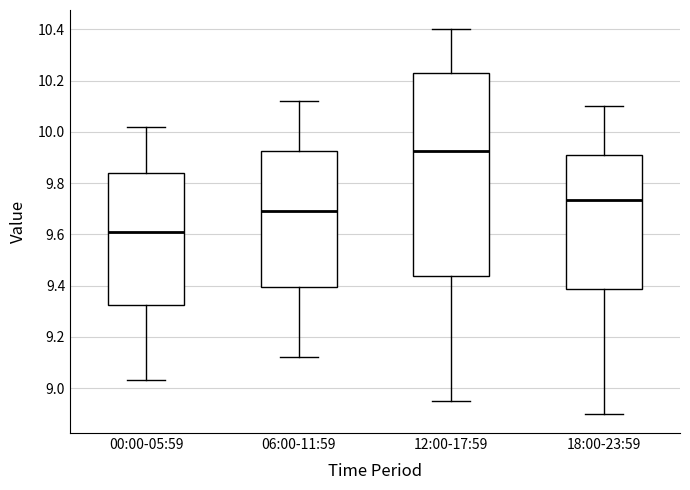

Reading left to right, transcribe this box plot: for each box, give where its median line is, the range the box spans, and where its two whiskers end, as read against the y-axis. The values are not printed on the chart, so give them approximately, as read against the axis.

00:00-05:59: median 9.62, box 9.32 to 9.84, whiskers 9.04 to 10.02
06:00-11:59: median 9.70, box 9.40 to 9.92, whiskers 9.12 to 10.12
12:00-17:59: median 9.92, box 9.44 to 10.22, whiskers 8.96 to 10.40
18:00-23:59: median 9.74, box 9.38 to 9.90, whiskers 8.90 to 10.10